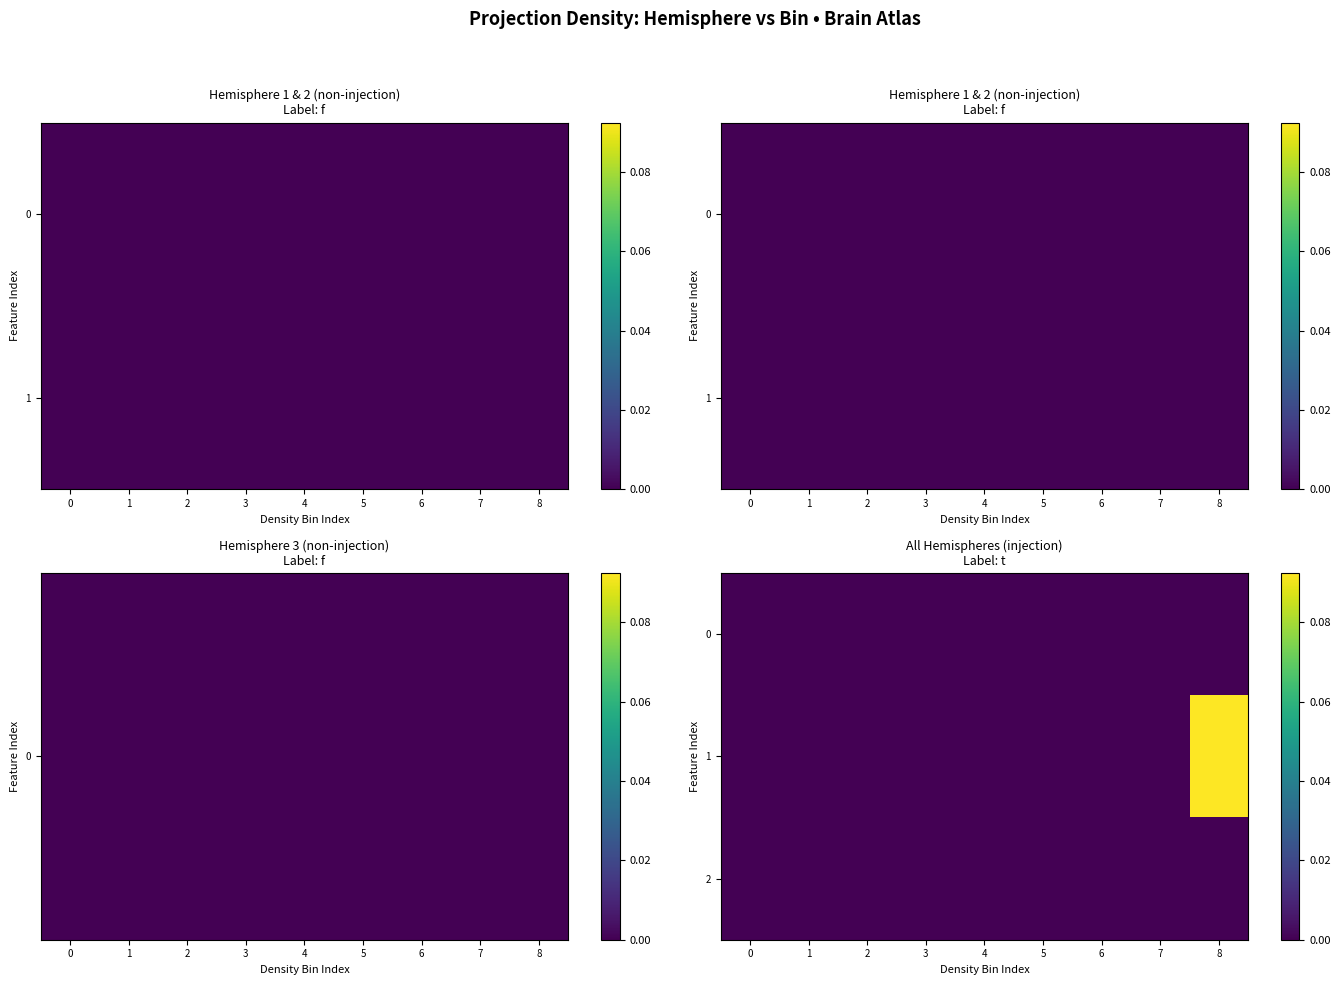

Is the value of 0 at 5 greater than the value of 1 at 4?

No